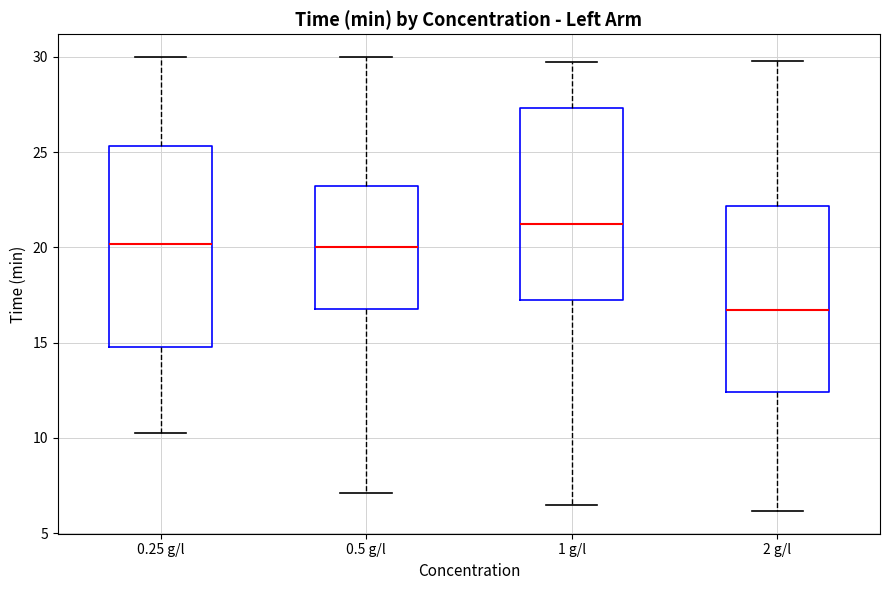

Reading left to right, read every box against the y-axis: the position of its median line, the range the box covers, and the ends of its whiskers. The values are not printed on the chart, so give them approximately, as read against the axis.

0.25 g/l: median 20.0, box 15.0 to 25.5, whiskers 10.5 to 30.0
0.5 g/l: median 20.0, box 17.0 to 23.0, whiskers 7.0 to 30.0
1 g/l: median 21.0, box 17.0 to 27.5, whiskers 6.5 to 30.0
2 g/l: median 16.5, box 12.5 to 22.0, whiskers 6.0 to 30.0